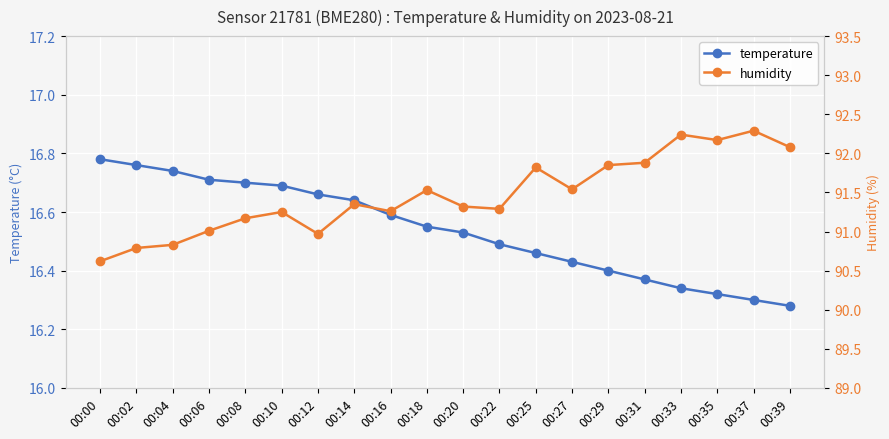

In humidity, how many points are higher than both neighbors (excluding endpoints)?

6